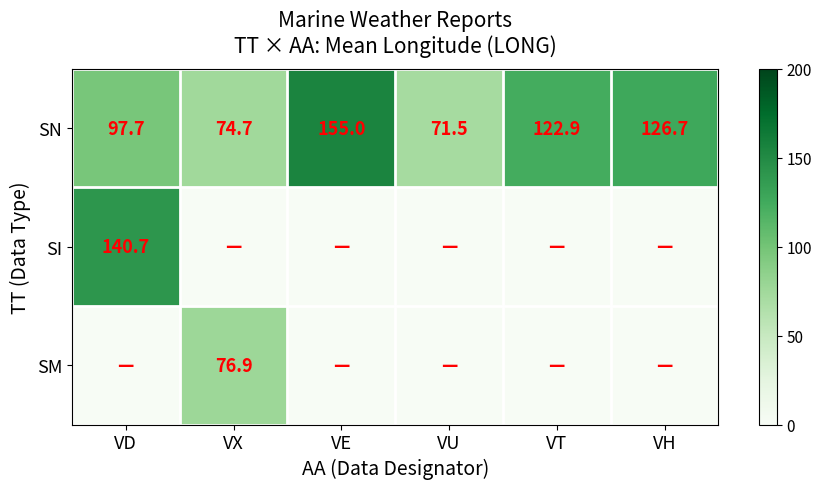

List the labels in order of SN value, largest first.

VE, VH, VT, VD, VX, VU